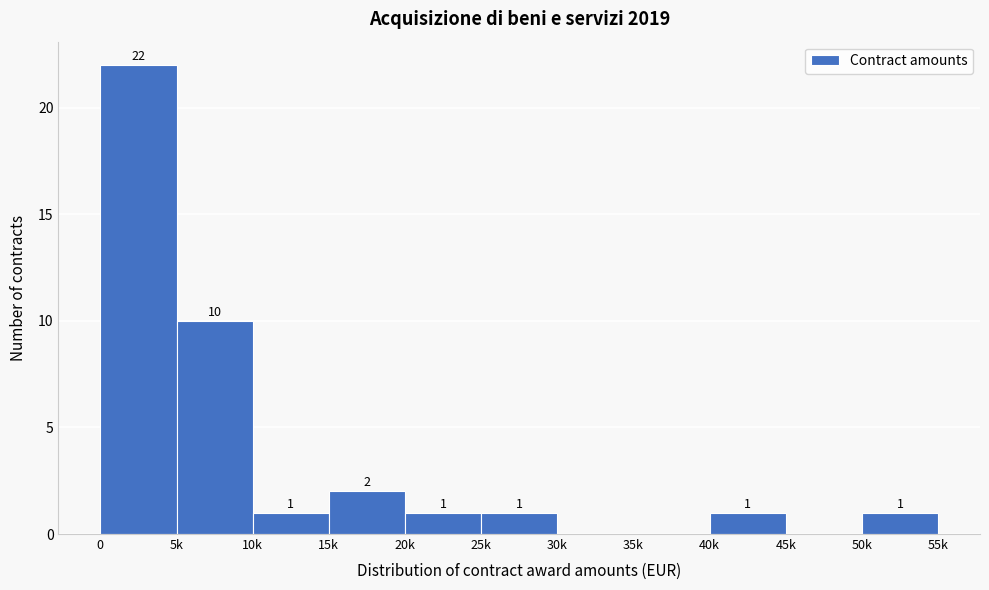

Reading right to left, extract all data points from this chart.

50k=1	45k=0	40k=1	35k=0	30k=0	25k=1	20k=1	15k=2	10k=1	5k=10	0=22